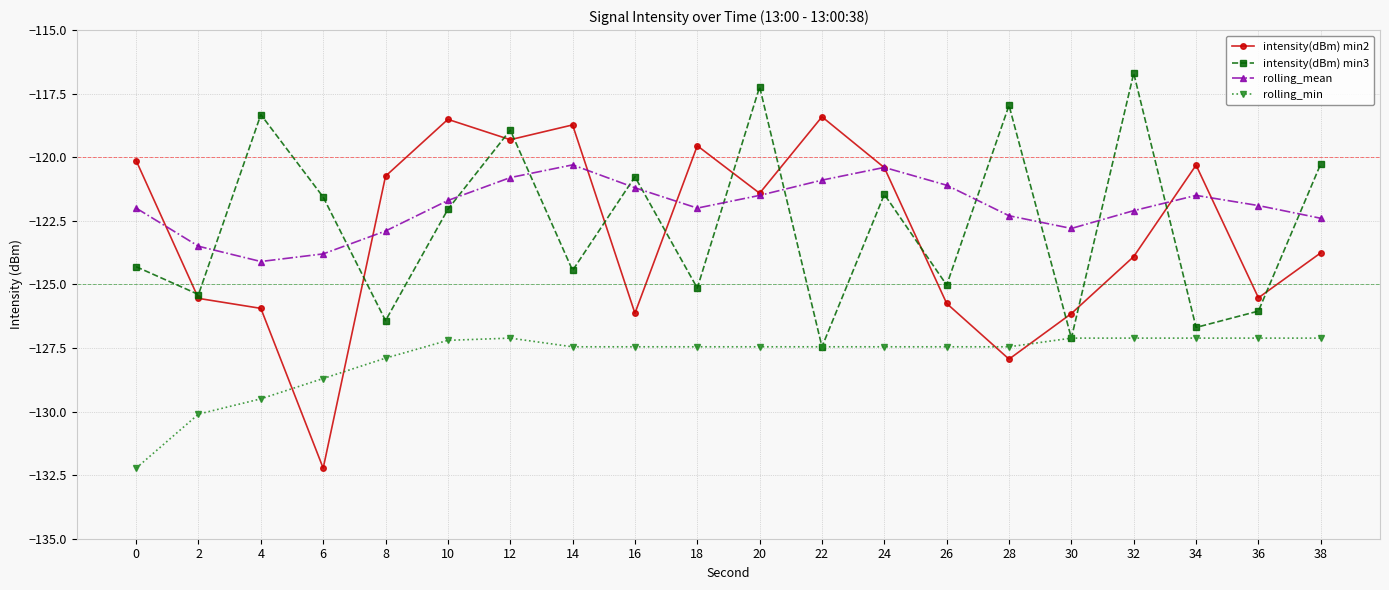

Rank the series at 10 from lowest to highest value.

rolling_min, intensity(dBm) min3, rolling_mean, intensity(dBm) min2